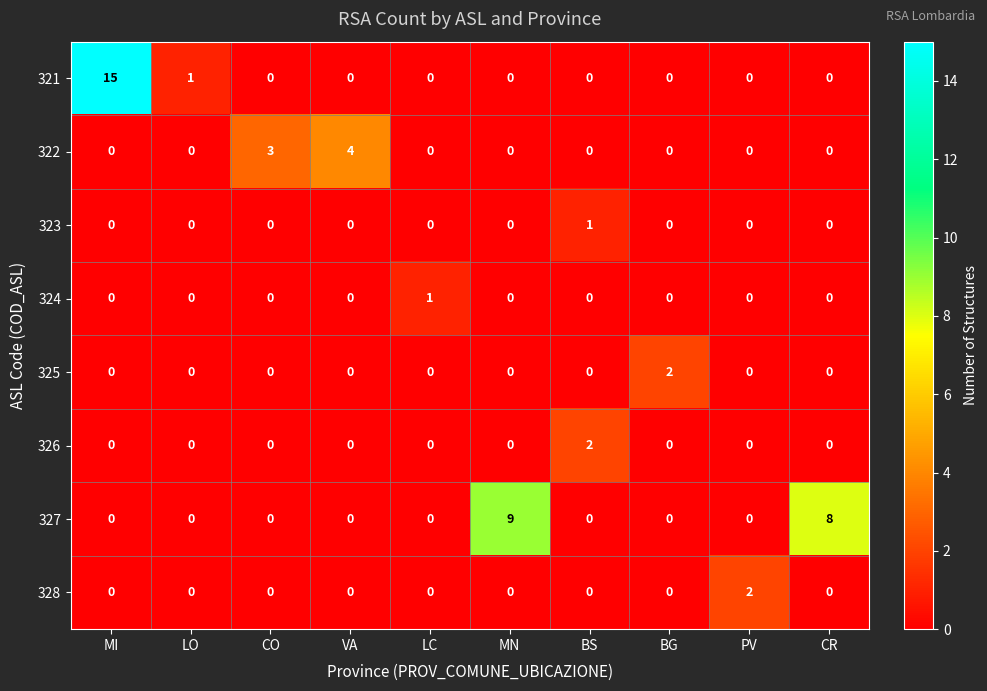

What is the maximum value shown in the chart?

15